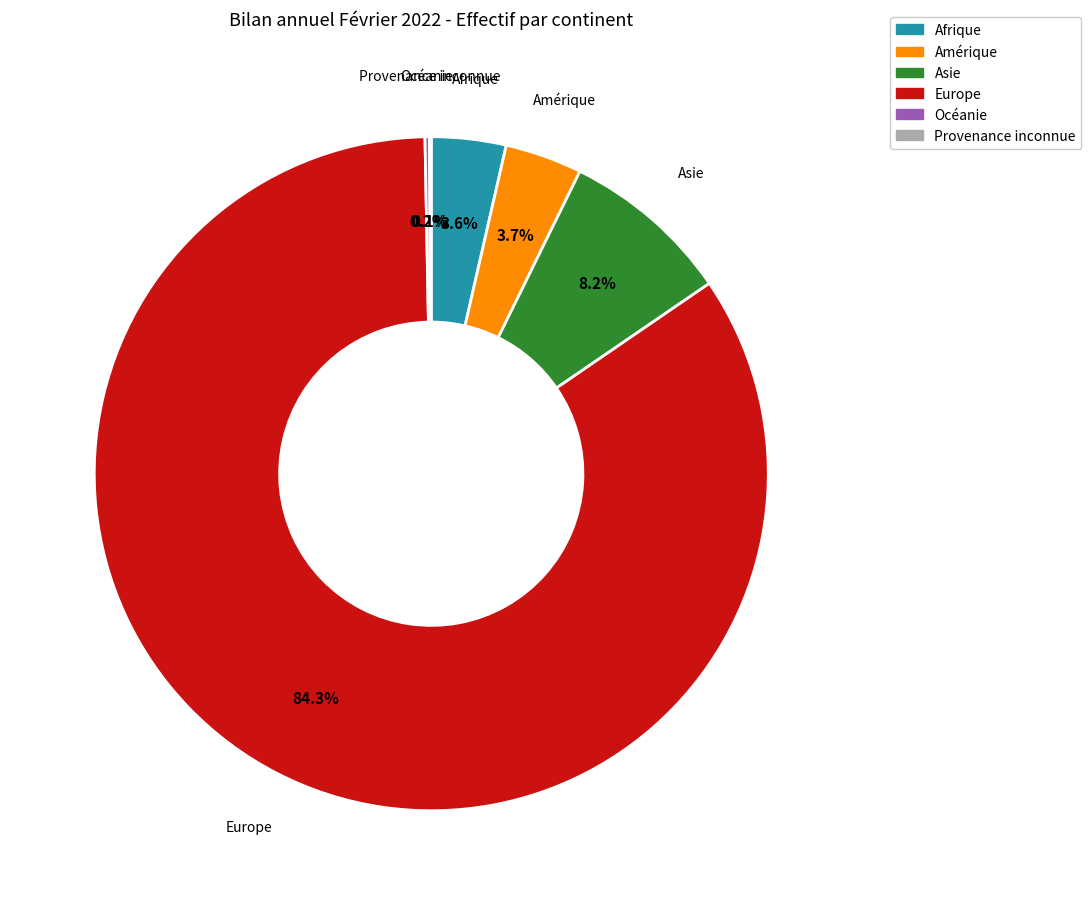

What is the largest slice in the pie chart?

Europe